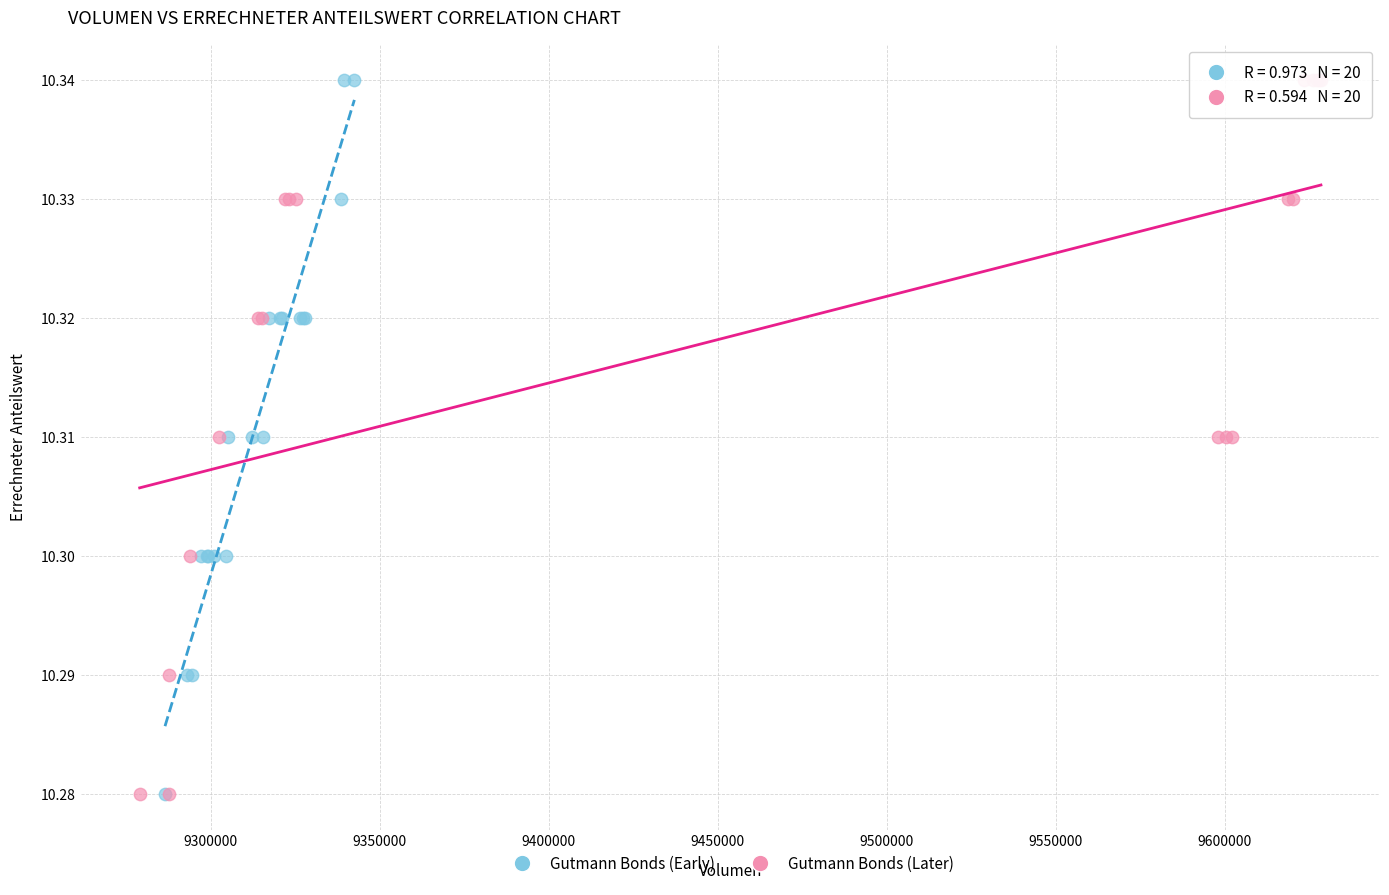

What are all the series names shown in the legend?

Gutmann Bonds (Early), Gutmann Bonds (Later)